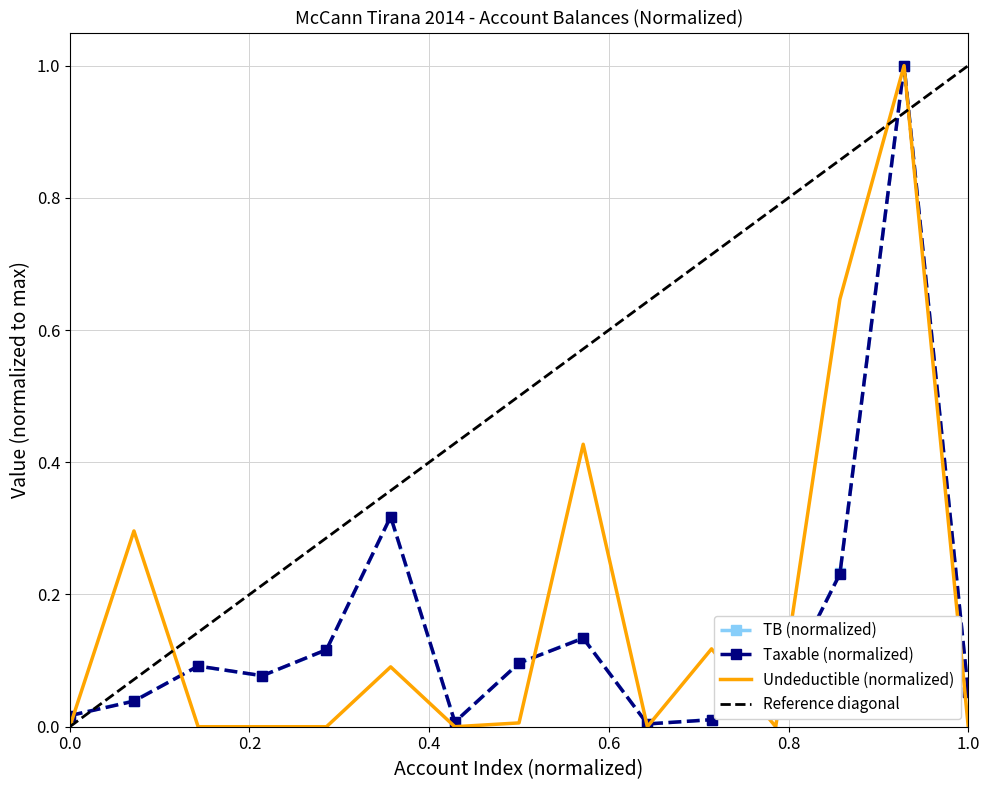

Is it true that Undeductible (normalized) equals 0.0 at 1.0?

True